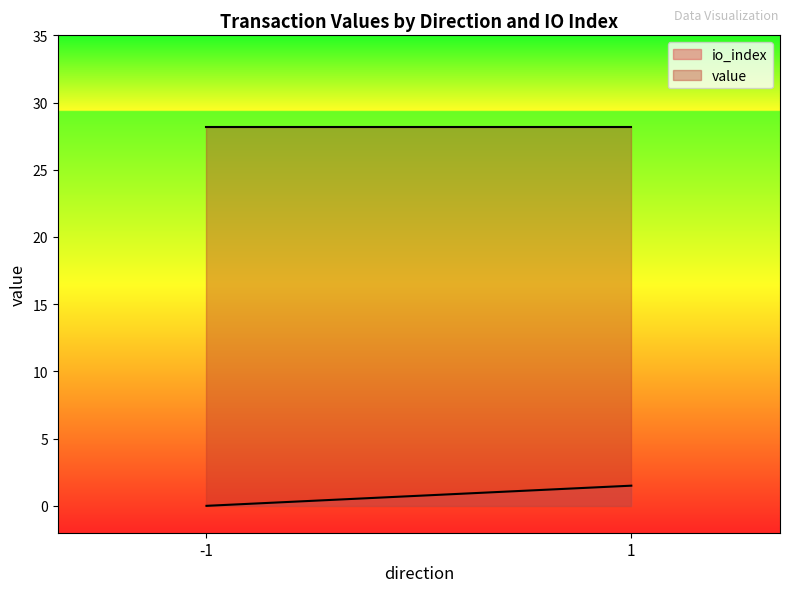

List the series in order of their overall mean, lowest first.

io_index, value